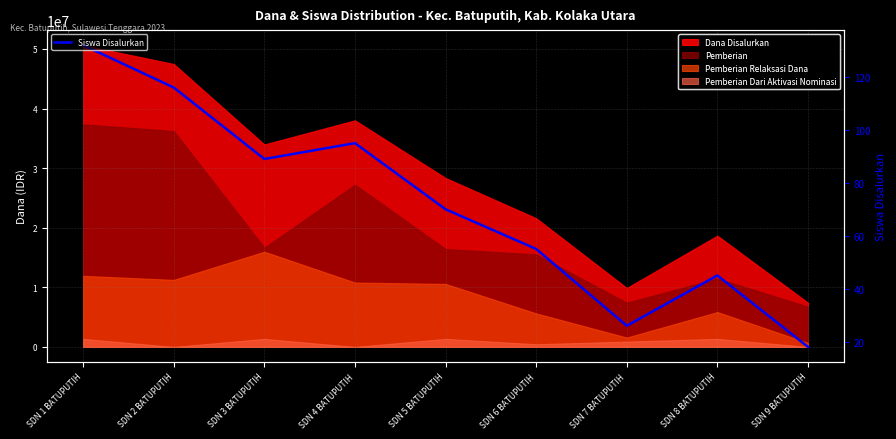

What is the smallest value displayed?

18